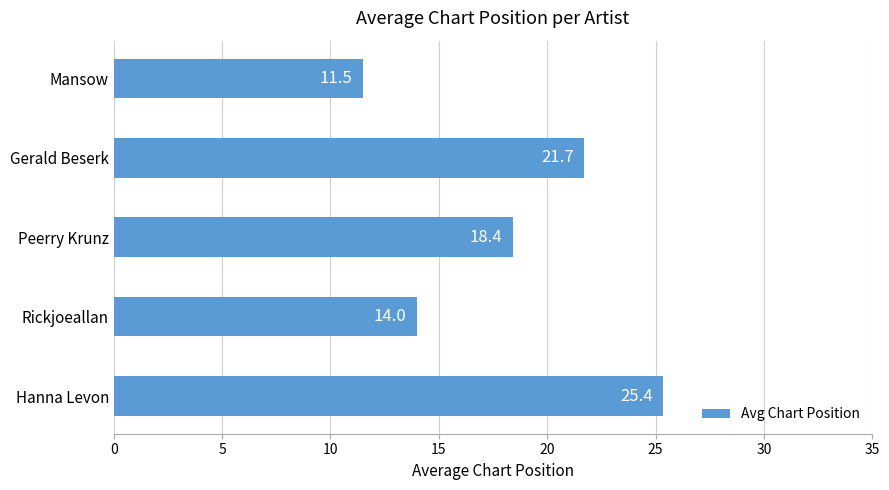

Reading top to bottom, extract all data points from this chart.

11.5	21.7	18.4	14.0	25.4